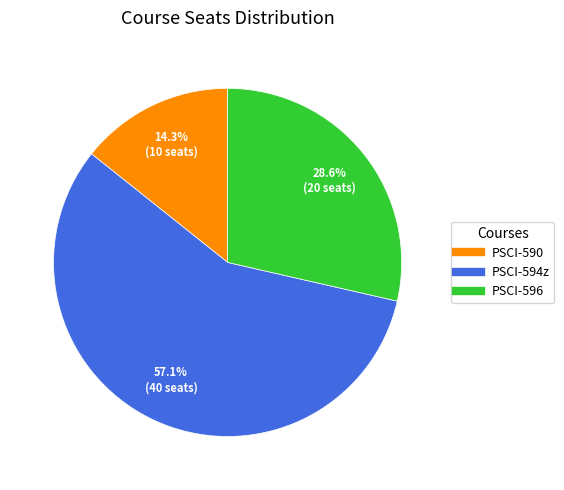

Does any single category account for the majority?

Yes